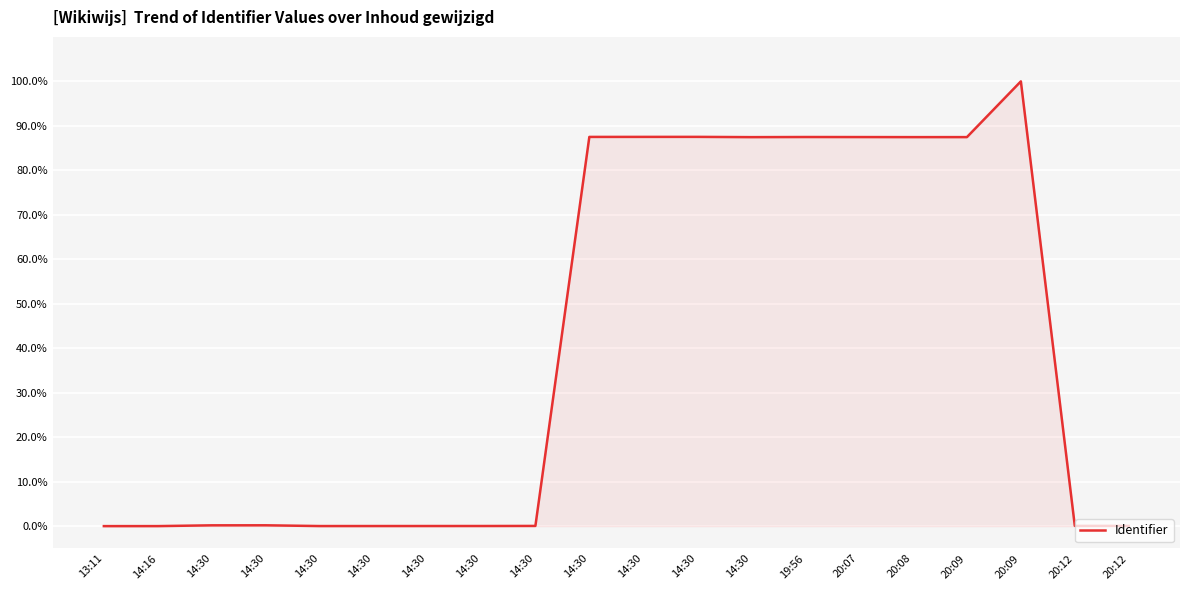

Between 20:09 and 20:08, which is larger?

20:09